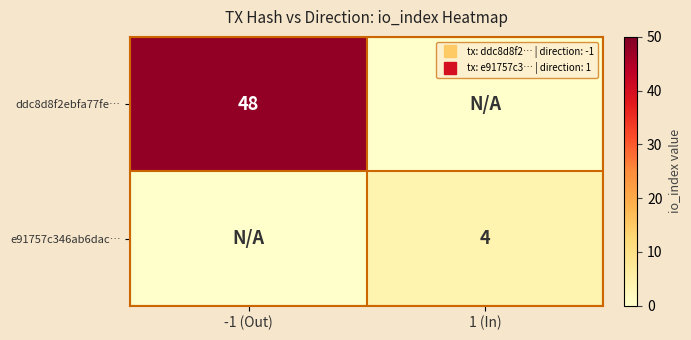

Rank the series by their maximum value, from highest to lowest.

ddc8d8f2ebfa77fe…, e91757c346ab6dac…